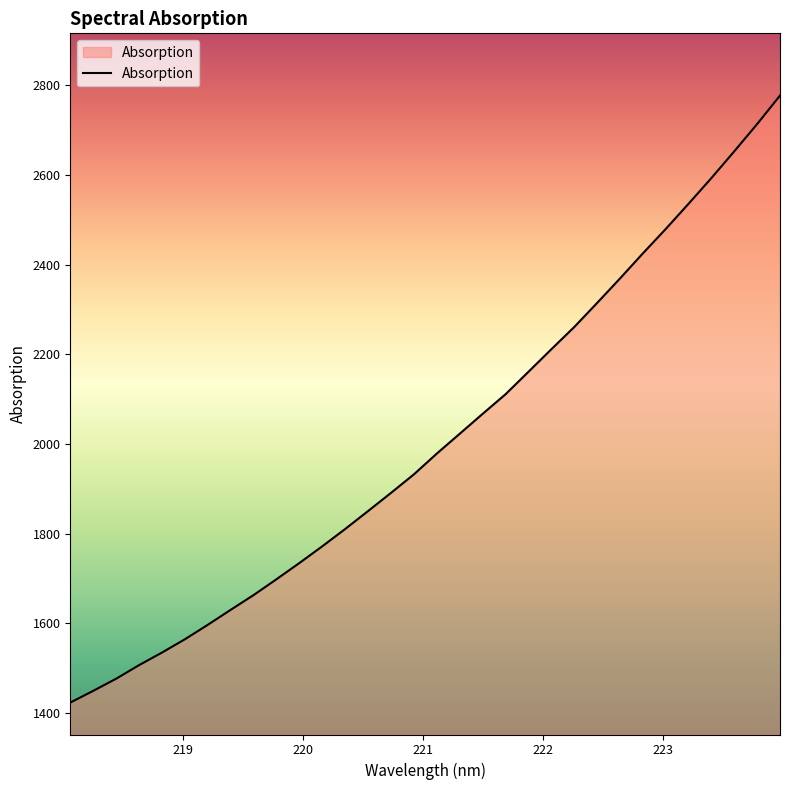

What is the difference between the maximum and minimum values?

1354.0